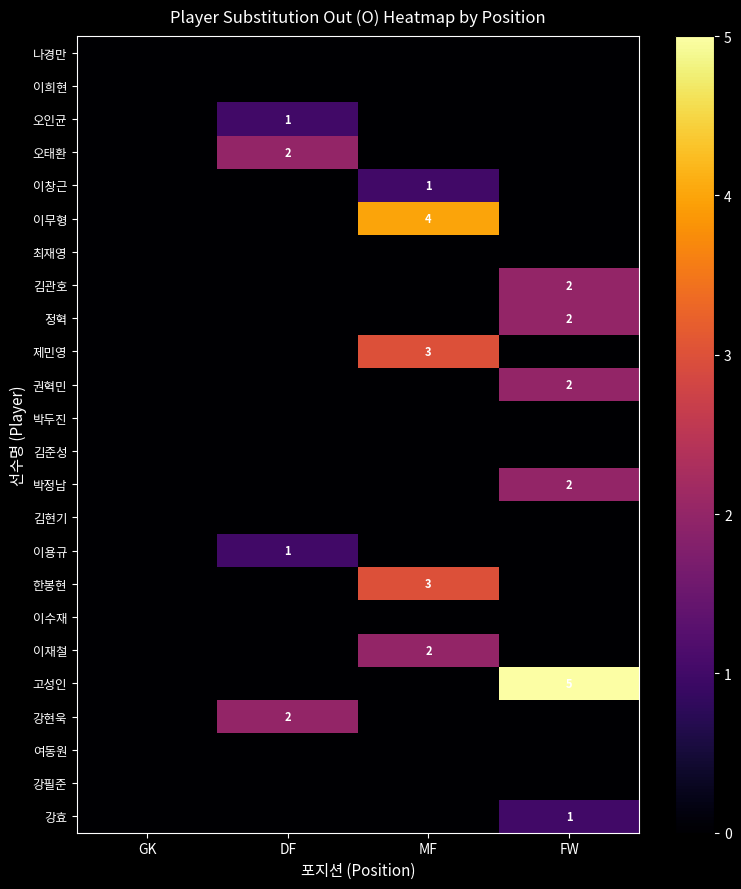

How many data points in 정혁 are above 0?

1